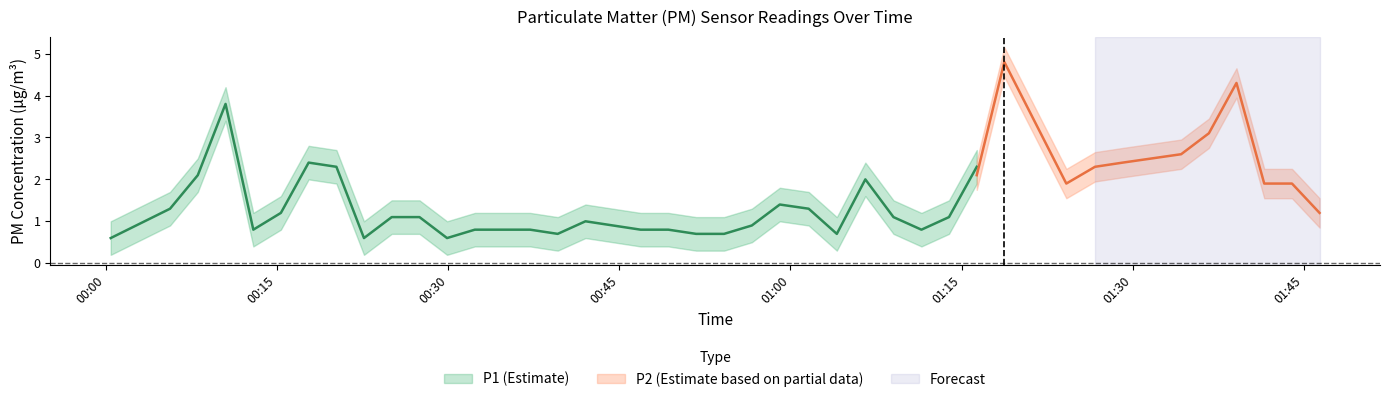

At which category is the sum across all series the highest?

30